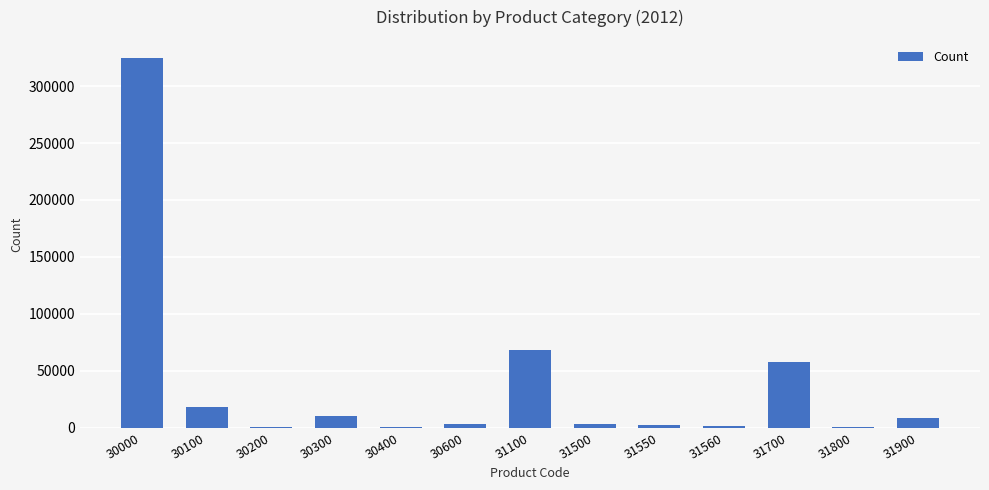

What is the average value?

38505